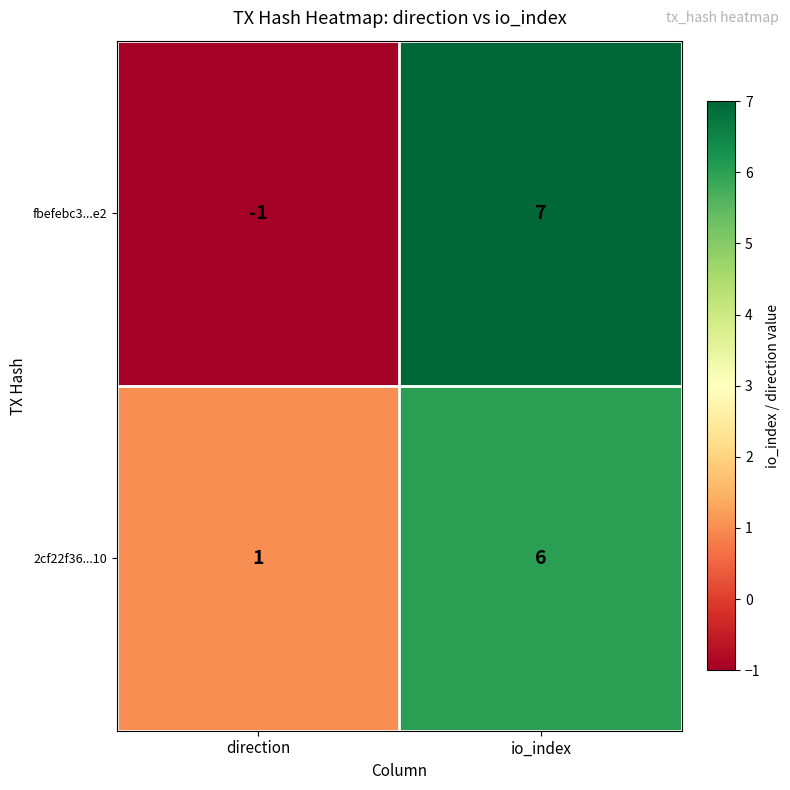

How many data points does each series have?

2